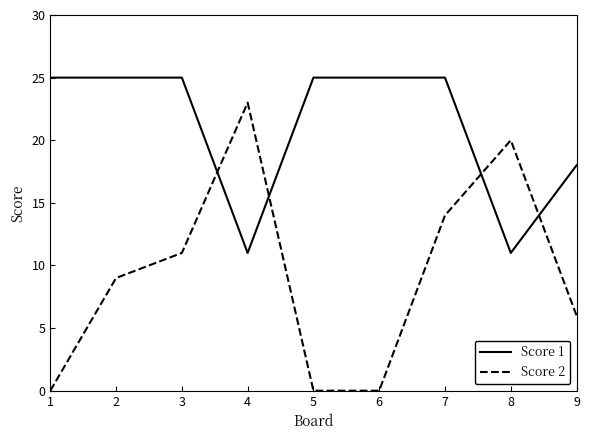

What is the difference between the highest and lowest values at 3?

14